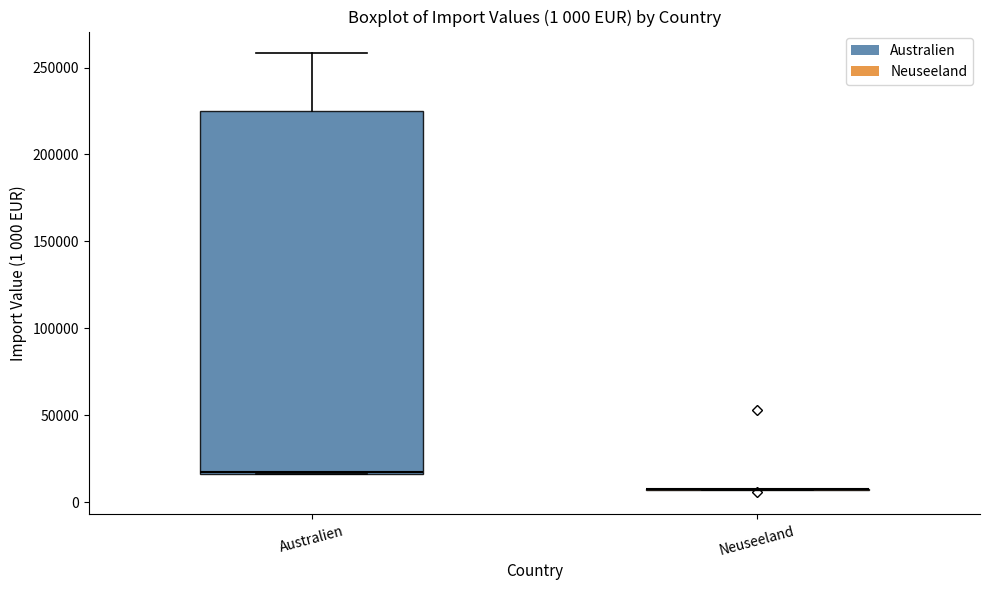

Comparing the boxes themselves (not the whiskers), which one is the tallest?

Australien